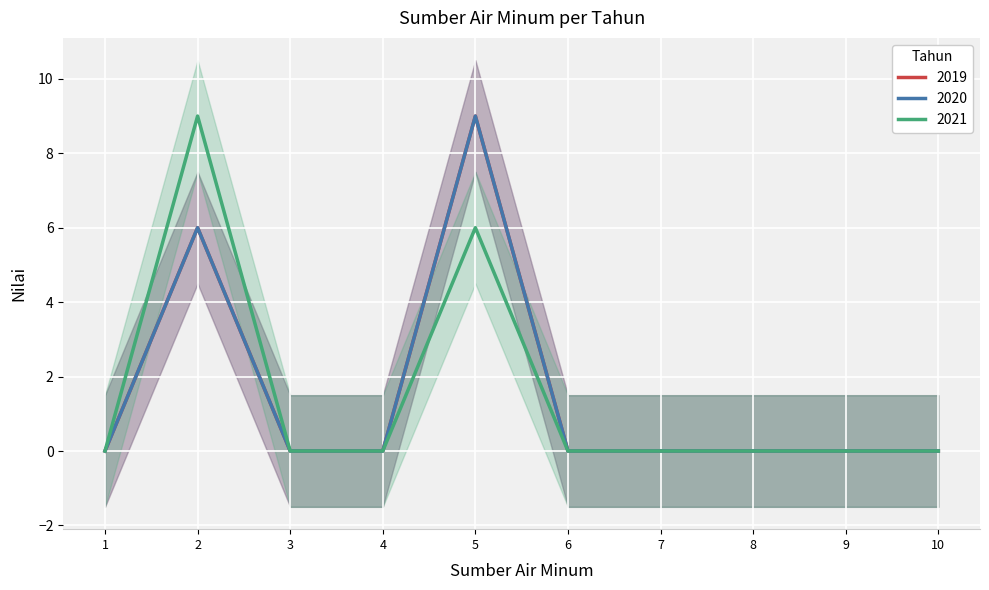

How many lines are shown in the chart?

3